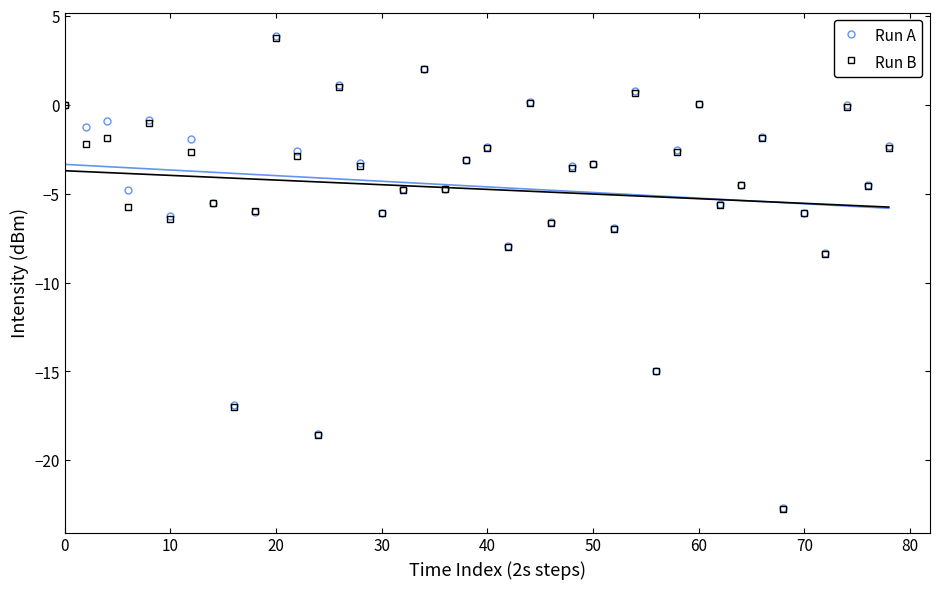

True or false: Run B has more than 0 interior local peaks.

True